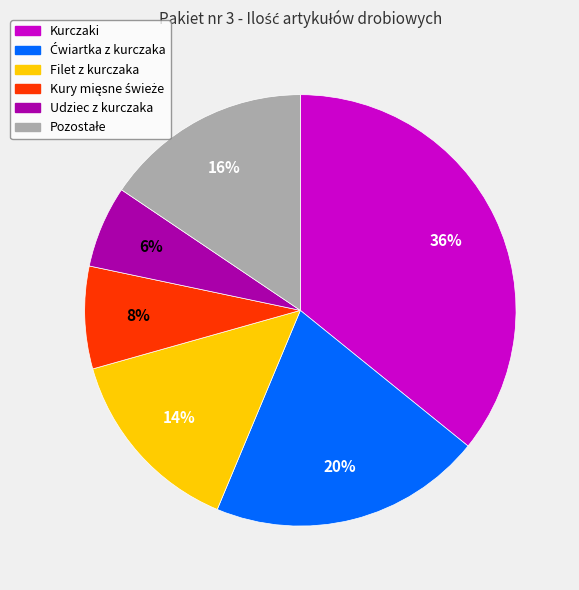

Which slice is the smallest?

Udziec z kurczaka